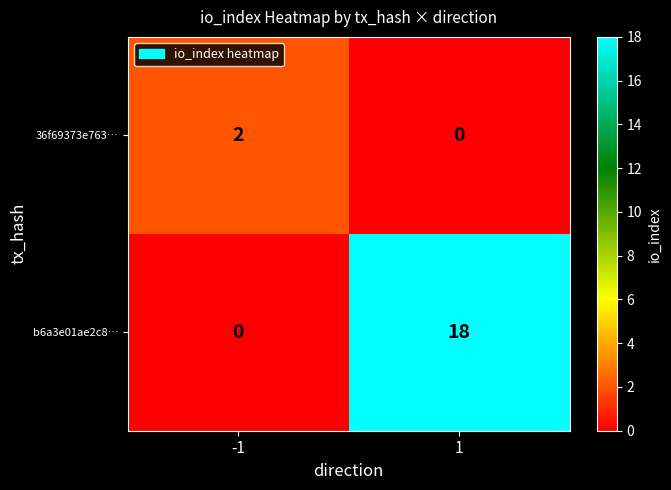

How many categories are shown in the chart?

2